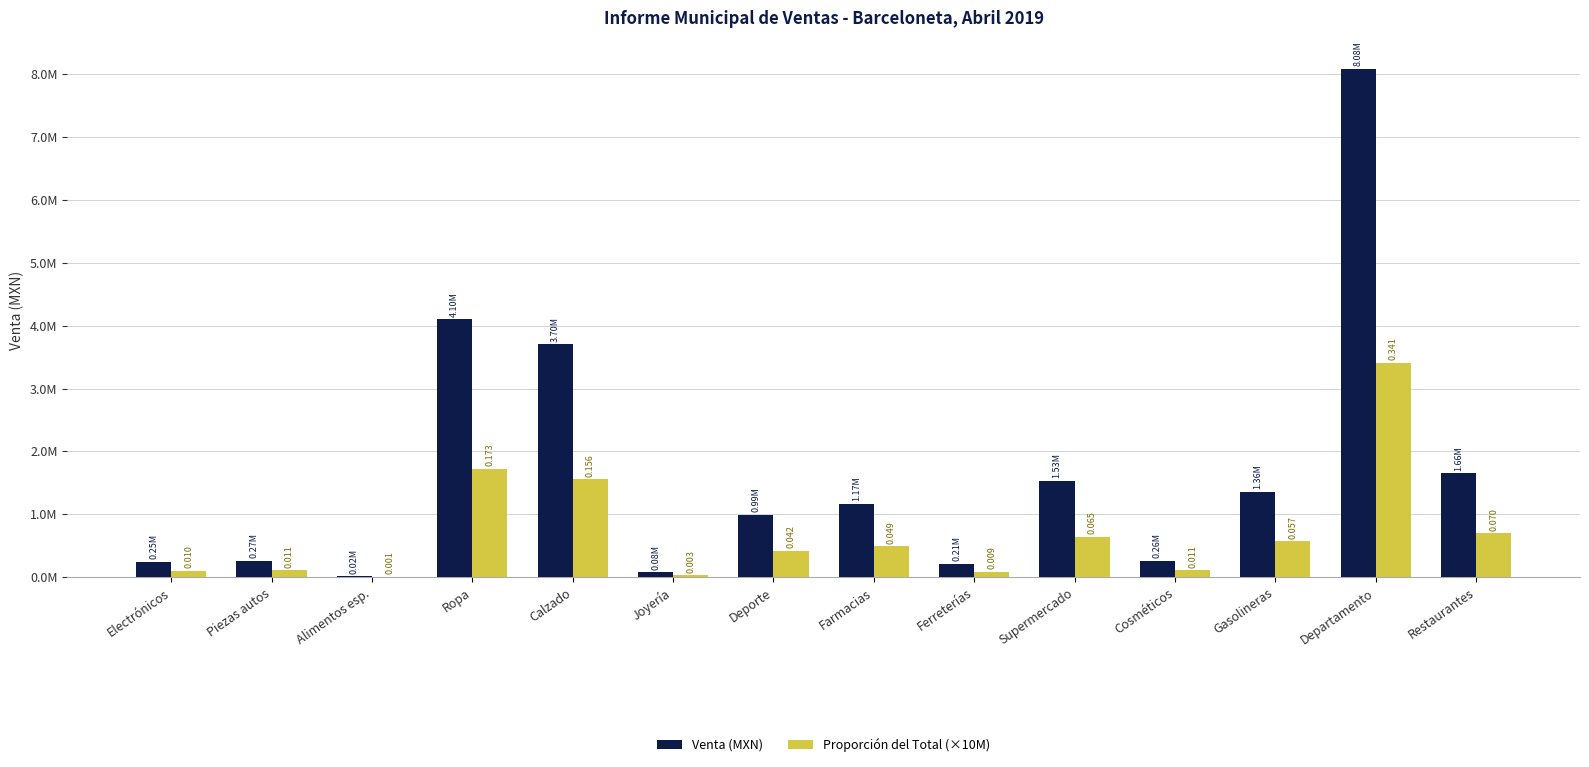

What is the value of the Proporción del Total (×10M) bar at the 12th from the left?

572463.5